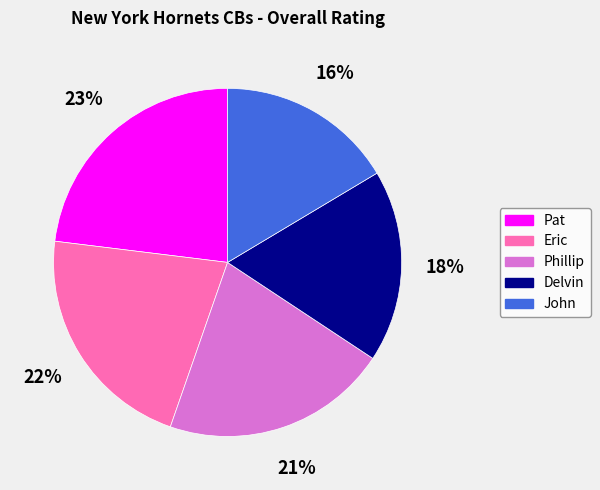

The Pat slice represents 34% of the pie. True or false?

False